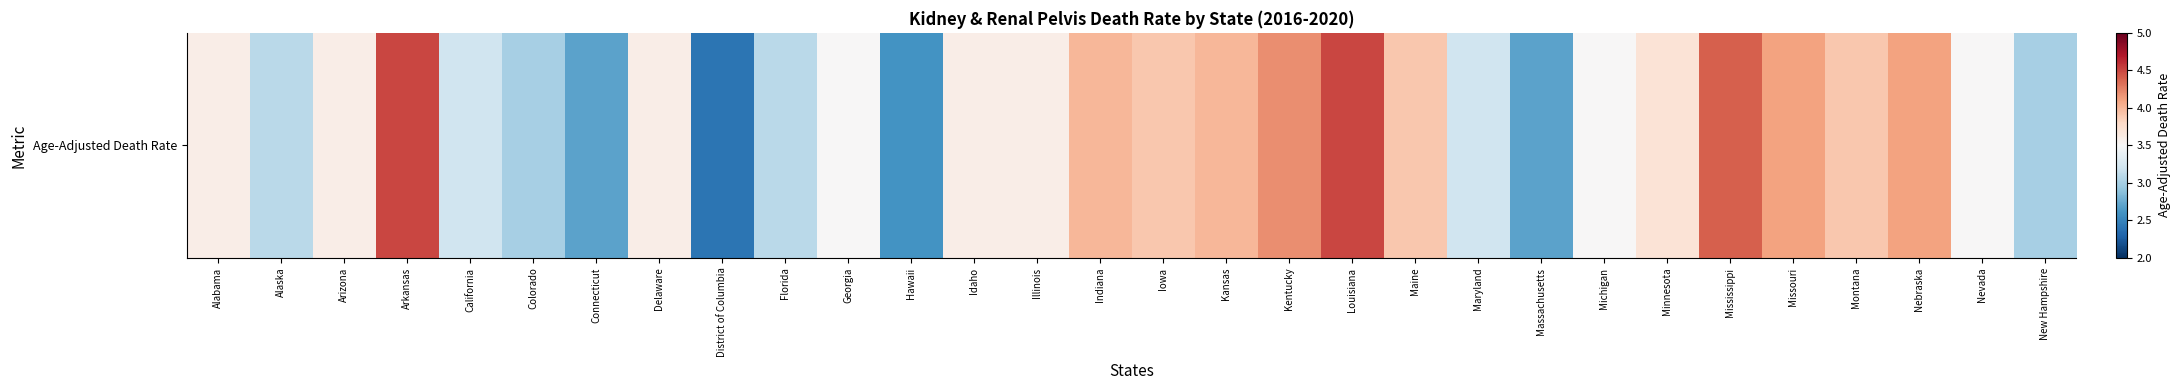

Reading left to right, what are all the values shown in this chart?

Alabama=3.6	Alaska=3.1	Arizona=3.6	Arkansas=4.5	California=3.2	Colorado=3.0	Connecticut=2.7	Delaware=3.6	District of Columbia=2.4	Florida=3.1	Georgia=3.5	Hawaii=2.6	Idaho=3.6	Illinois=3.6	Indiana=4.0	Iowa=3.9	Kansas=4.0	Kentucky=4.2	Louisiana=4.5	Maine=3.9	Maryland=3.2	Massachusetts=2.7	Michigan=3.5	Minnesota=3.7	Mississippi=4.4	Missouri=4.1	Montana=3.9	Nebraska=4.1	Nevada=3.5	New Hampshire=3.0